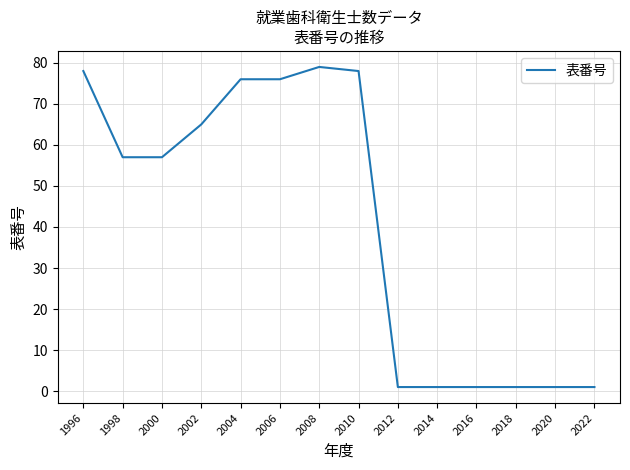

At which label does the data first exceed 57?

1996